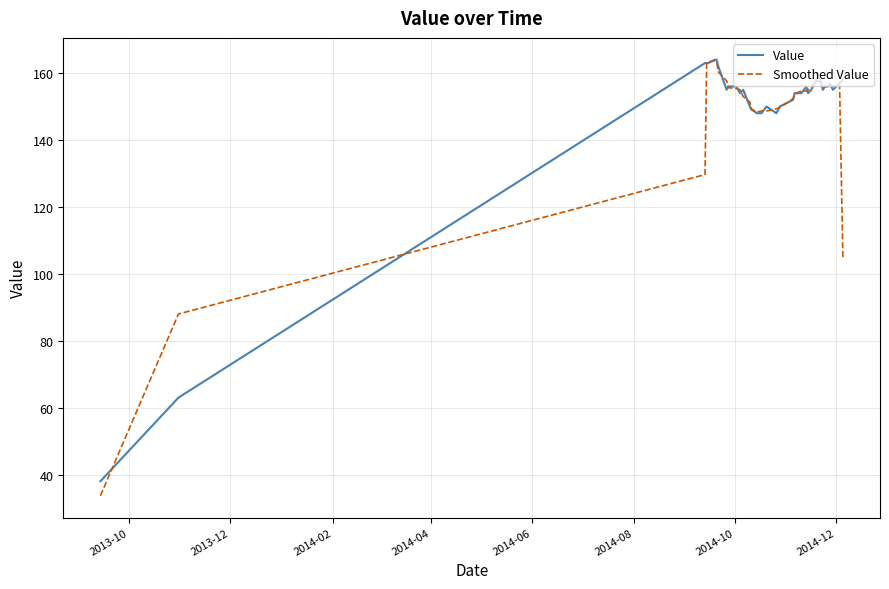

What is the lowest value of the Smoothed Value series?

33.7